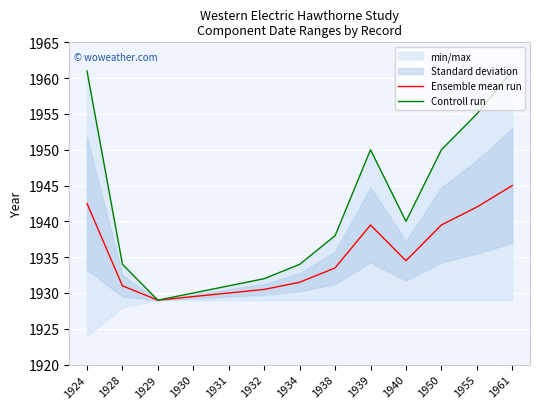

True or false: Ensemble mean run has a value of 796.9 at 1924.

False